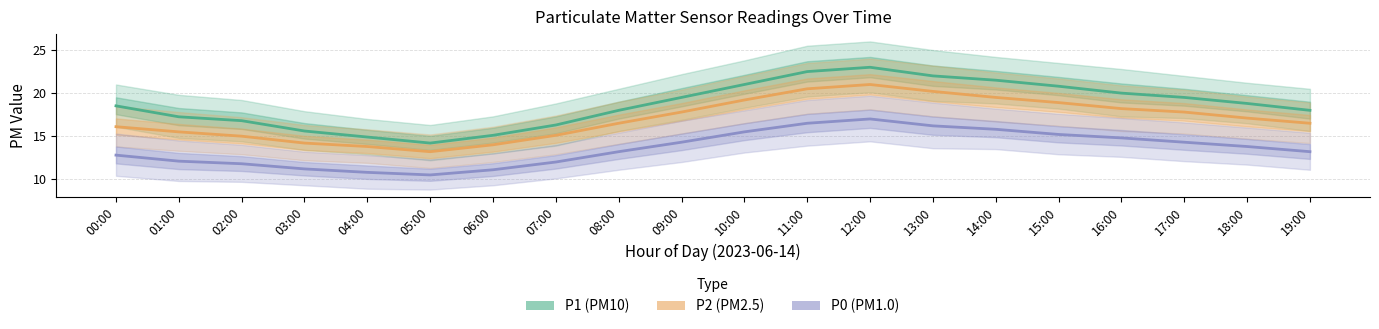

How many values in the P0 series are below 13?

8